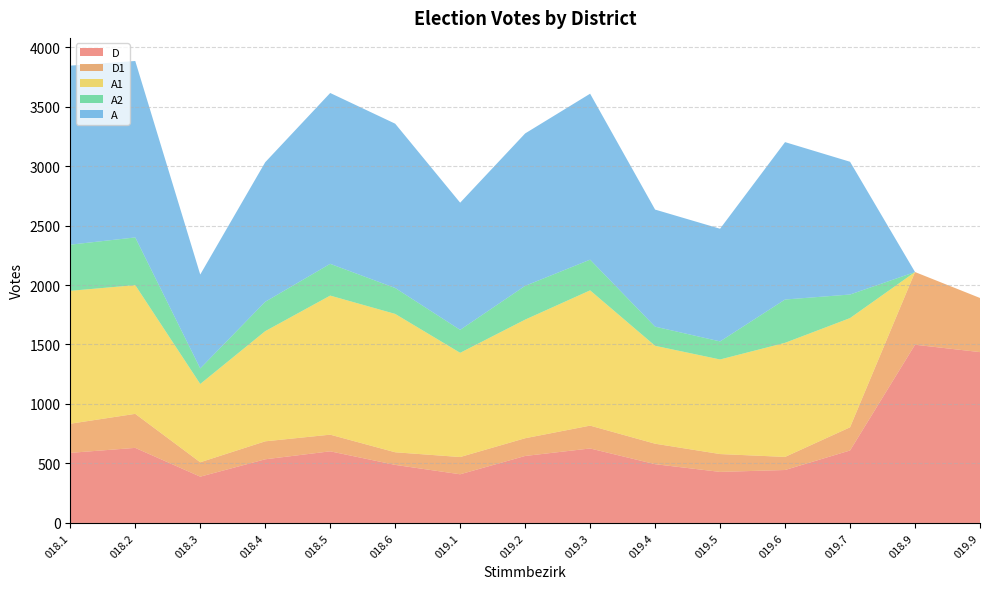

Reading left to right, what are all the values shown in this chart?

D: 018.1=589	018.2=631	018.3=389	018.4=535	018.5=602	018.6=488	019.1=409	019.2=563	019.3=626	019.4=494	019.5=429	019.6=445	019.7=609	018.9=1498	019.9=1436
D1: 018.1=245	018.2=286	018.3=121	018.4=151	018.5=140	018.6=106	019.1=145	019.2=149	019.3=192	019.4=172	019.5=150	019.6=110	019.7=195	018.9=611	019.9=455
A1: 018.1=1117	018.2=1082	018.3=658	018.4=926	018.5=1169	018.6=1163	019.1=876	019.2=997	019.3=1137	019.4=823	019.5=795	019.6=959	019.7=918	018.9=0	019.9=0
A2: 018.1=388	018.2=401	018.3=131	018.4=247	018.5=267	018.6=218	019.1=193	019.2=284	019.3=258	019.4=161	019.5=152	019.6=364	019.7=198	018.9=0	019.9=0
A: 018.1=1505	018.2=1483	018.3=789	018.4=1173	018.5=1436	018.6=1381	019.1=1069	019.2=1281	019.3=1395	019.4=984	019.5=947	019.6=1323	019.7=1116	018.9=0	019.9=0